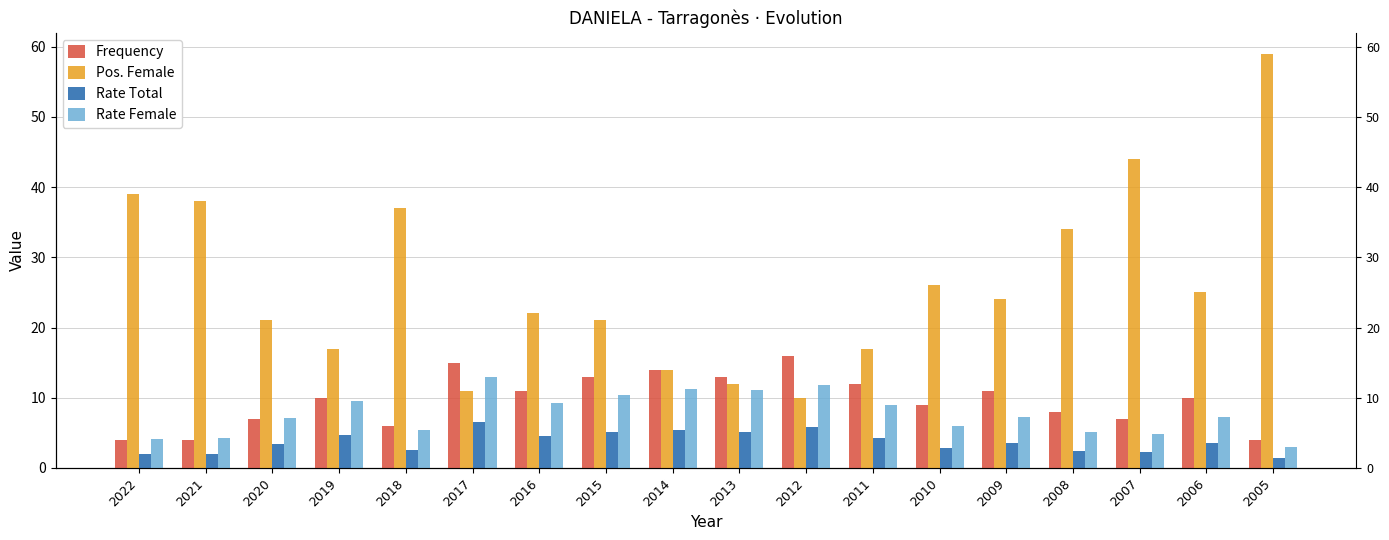

What is the value of the Pos. Female bar at the 4th from the left?

17.0